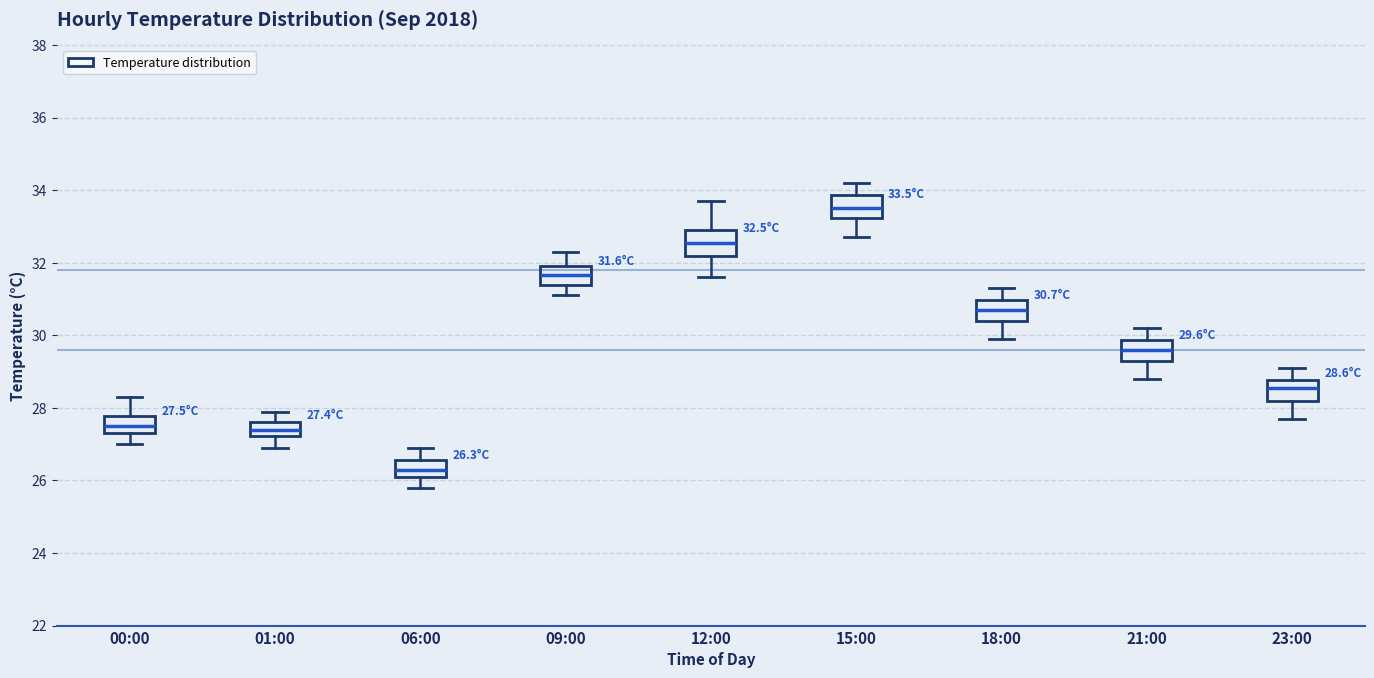

Which box's median line is the lowest?

06:00